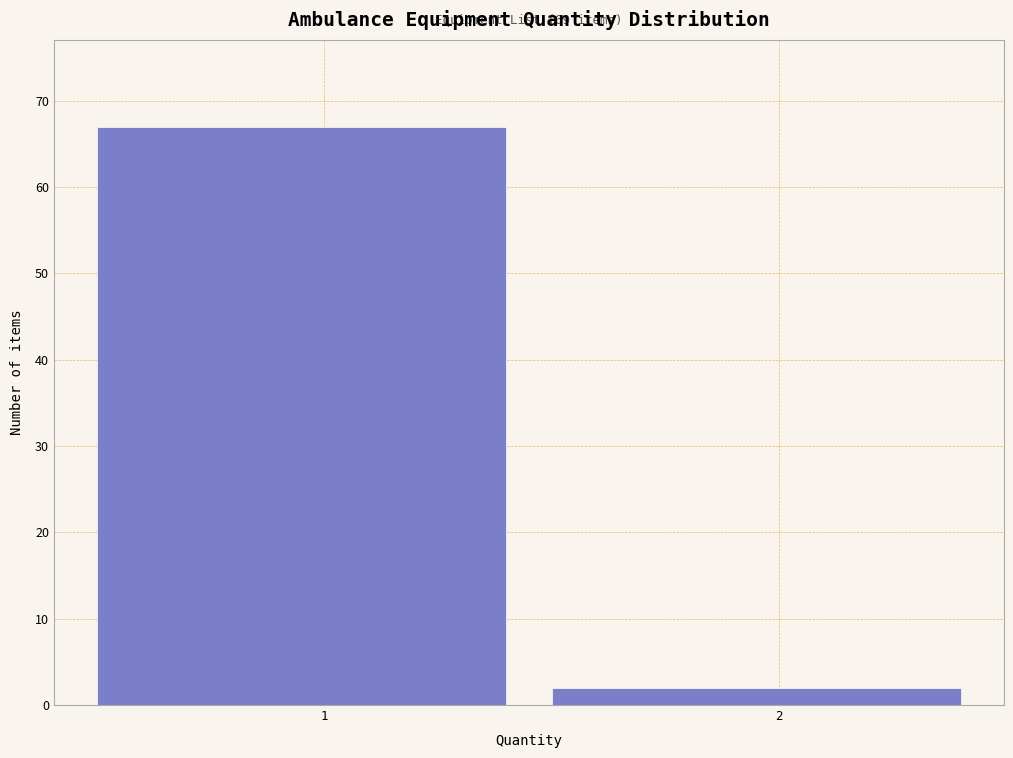

Reading left to right, extract all data points from this chart.

67	2